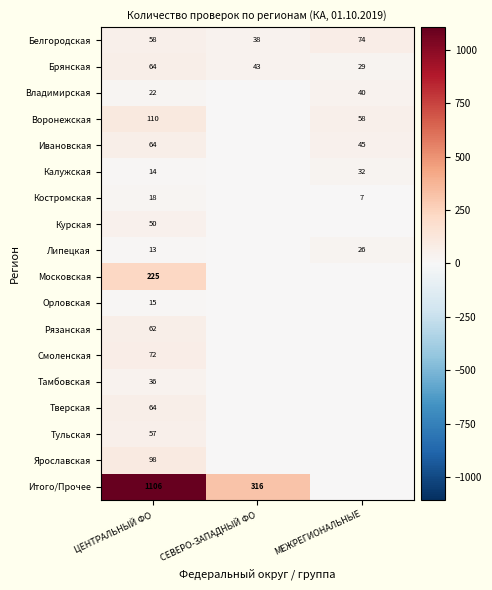

Where is Брянская nearest to the value 46?

СЕВЕРО-ЗАПАДНЫЙ ФО